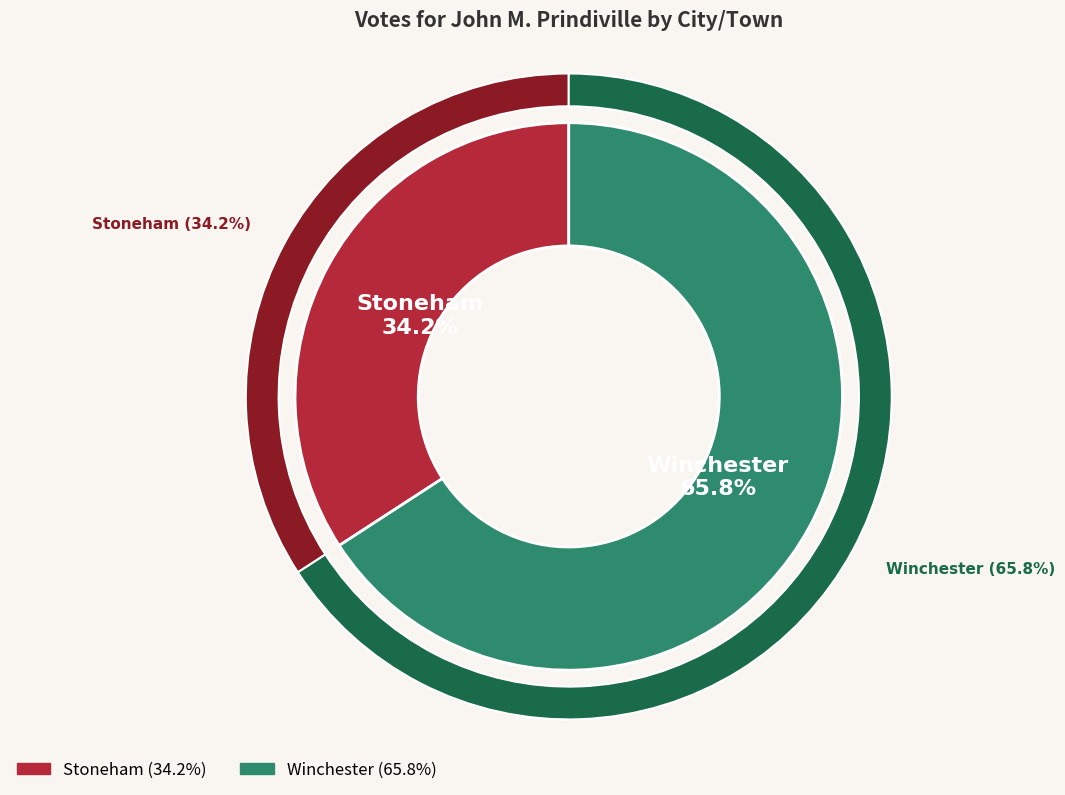

How many segments does this pie chart have?

2